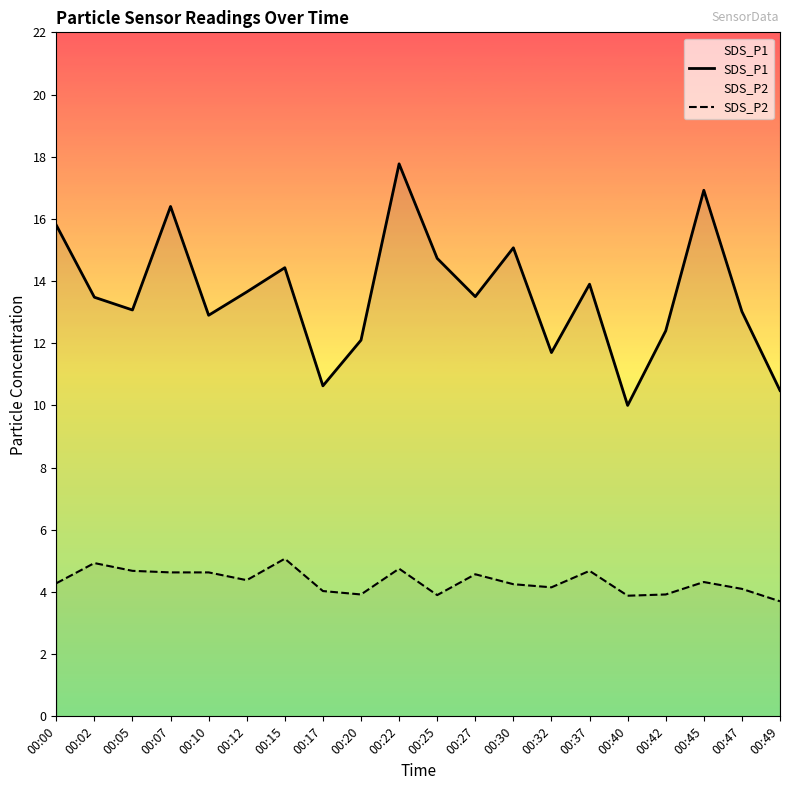

What is the approximate value of SDS_P1 at 00:17?

10.6